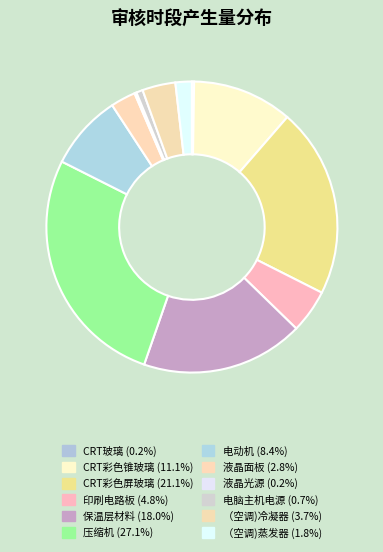

To the nearest percent, what is the difference between the largest and smallest slice percentages?

27%